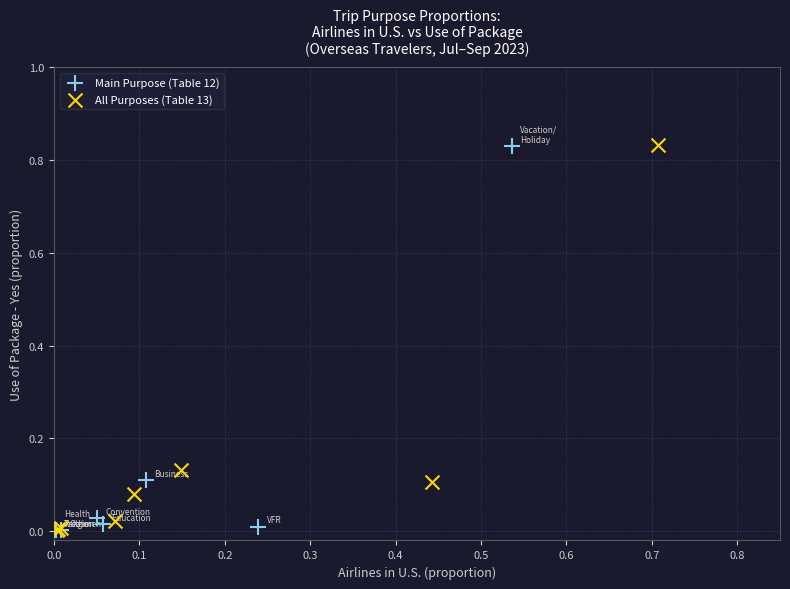

What are all the series names shown in the legend?

Main Purpose (Table 12), All Purposes (Table 13)